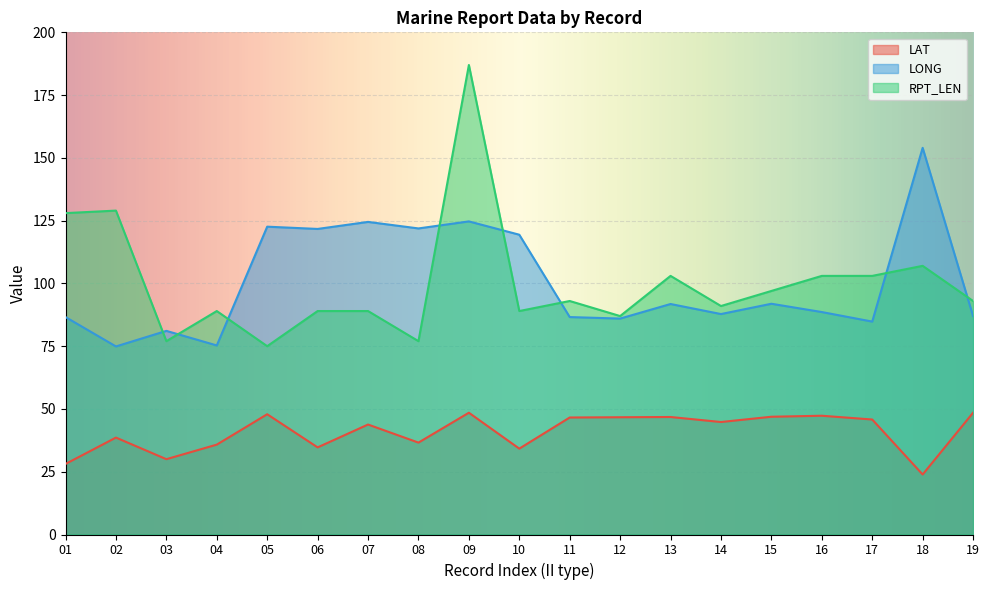

Which series has the widest spread of values?

RPT_LEN